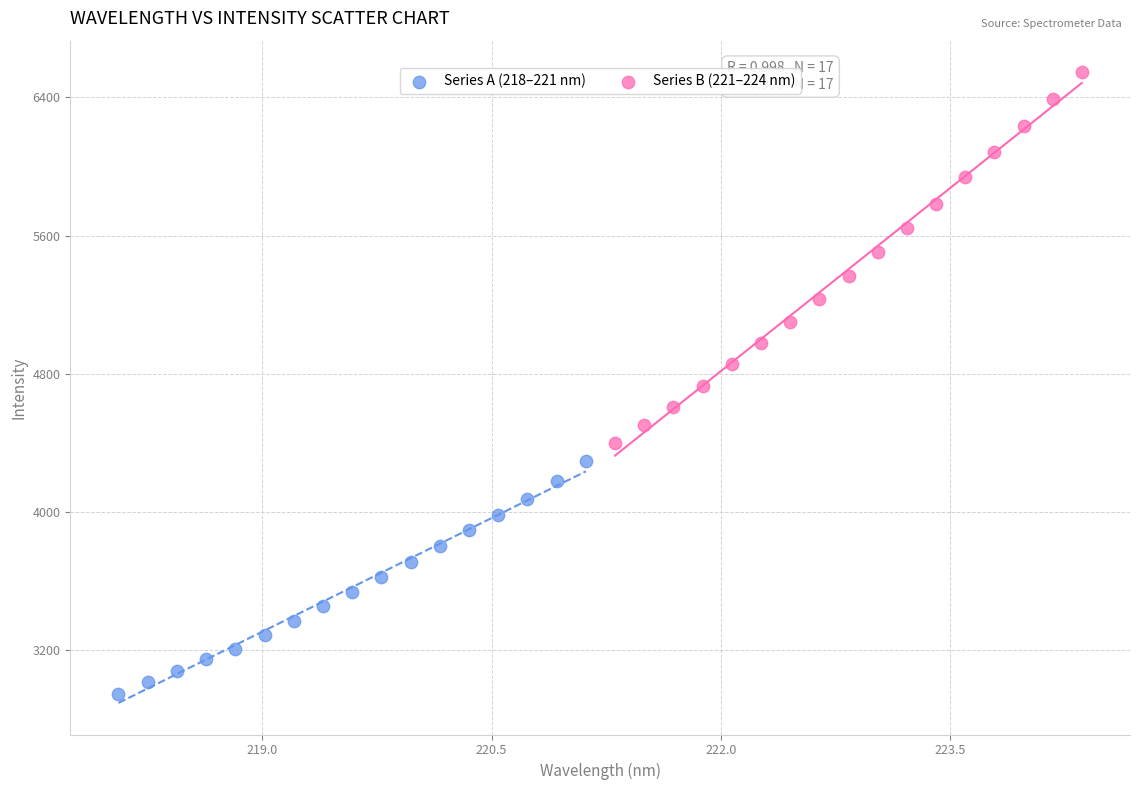

Which series reaches the minimum Y coordinate?

Series A (218–221 nm)